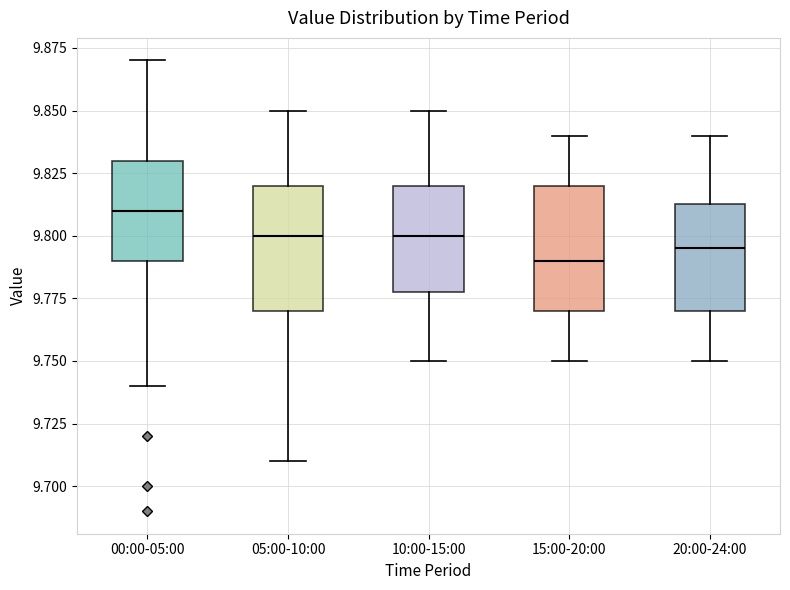

Reading left to right, read every box against the y-axis: the position of its median line, the range the box covers, and the ends of its whiskers. The values are not printed on the chart, so give them approximately, as read against the axis.

00:00-05:00: median 9.810, box 9.790 to 9.830, whiskers 9.740 to 9.870
05:00-10:00: median 9.800, box 9.770 to 9.820, whiskers 9.710 to 9.850
10:00-15:00: median 9.800, box 9.780 to 9.820, whiskers 9.750 to 9.850
15:00-20:00: median 9.790, box 9.770 to 9.820, whiskers 9.750 to 9.840
20:00-24:00: median 9.795, box 9.770 to 9.815, whiskers 9.750 to 9.840